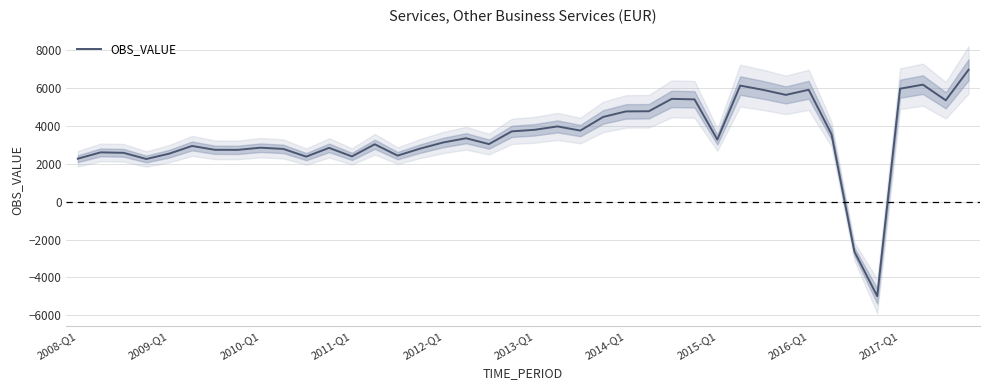

The value of OBS_VALUE at 2011-Q1 is 1016.1. True or false?

False